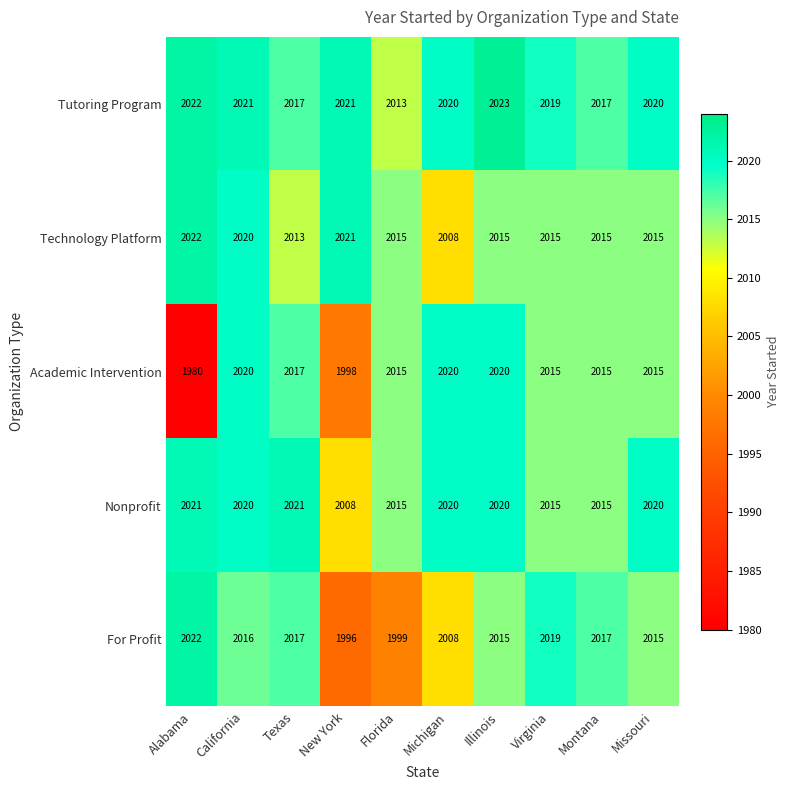

At how many categories does at least one series exceed 2011?

10